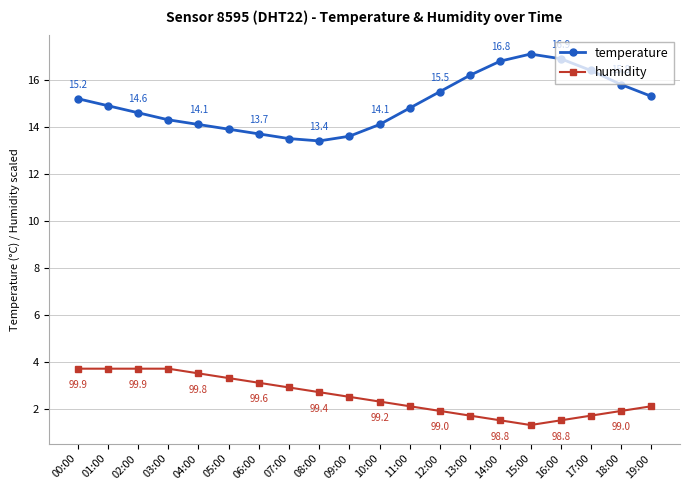

Which series has the largest range (max minus min)?

temperature